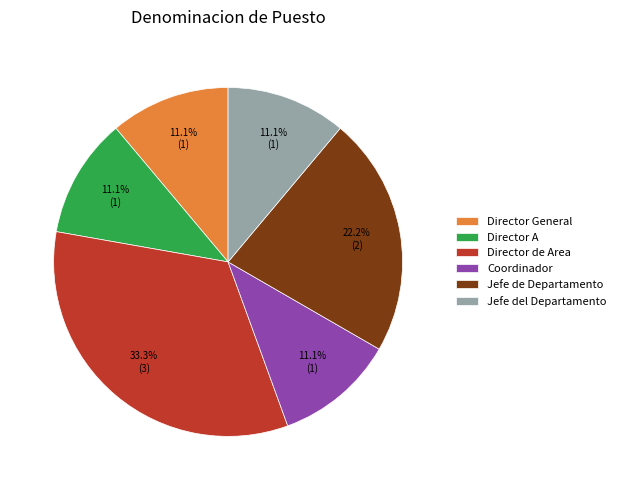

Approximately how many times larger is the value at Director General compared to Jefe de Departamento?

0.5